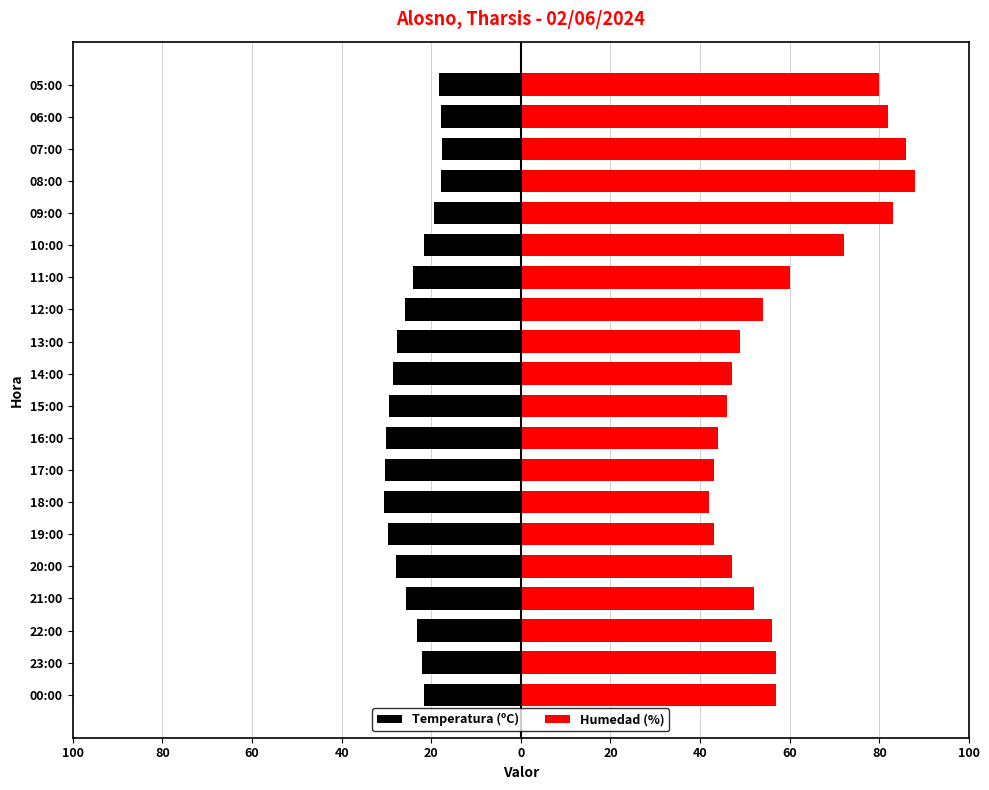

What is the sum of all Humedad (%) values?

1188.0